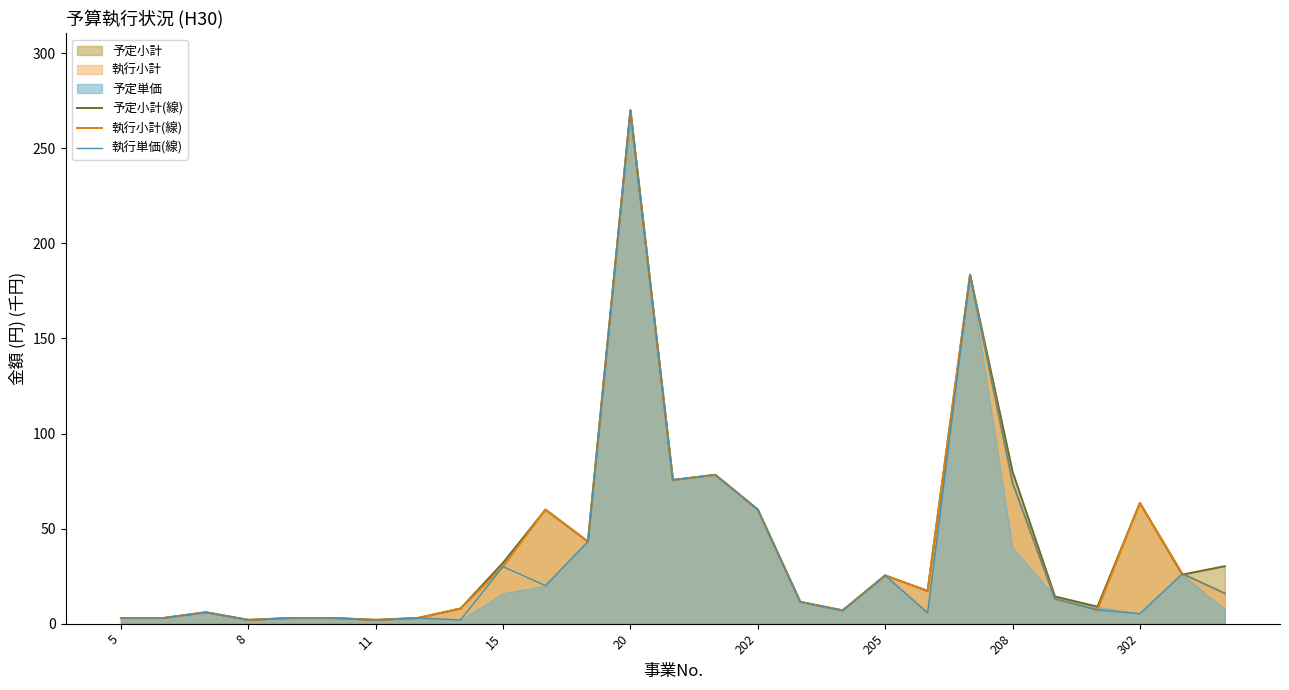

True or false: 執行単価(線) has a value of 25.4 at 205.

True